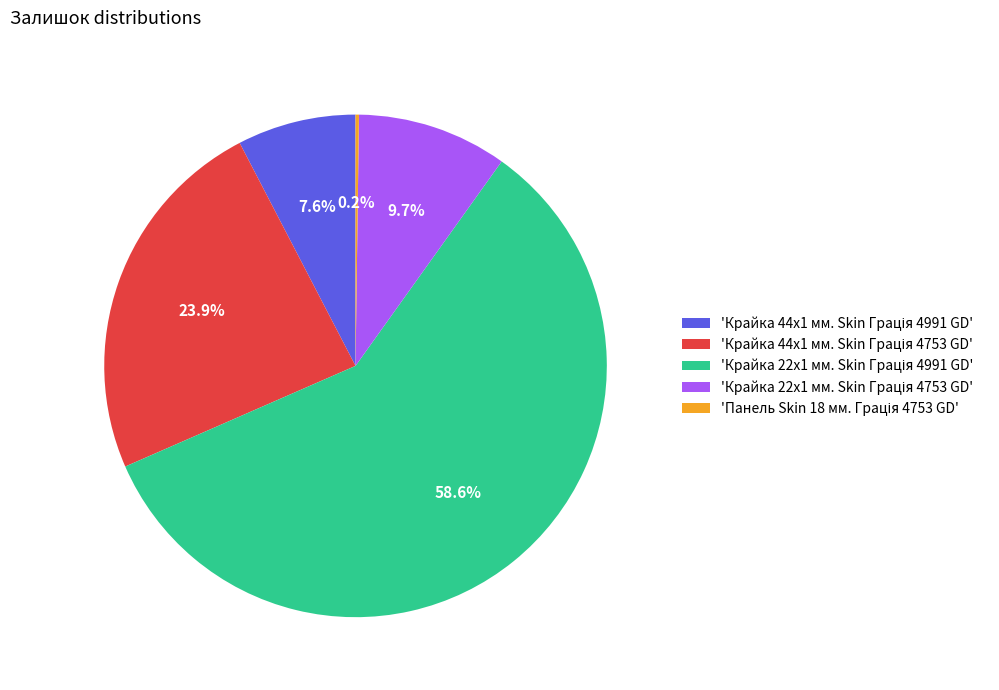

Does any single category account for the majority?

Yes